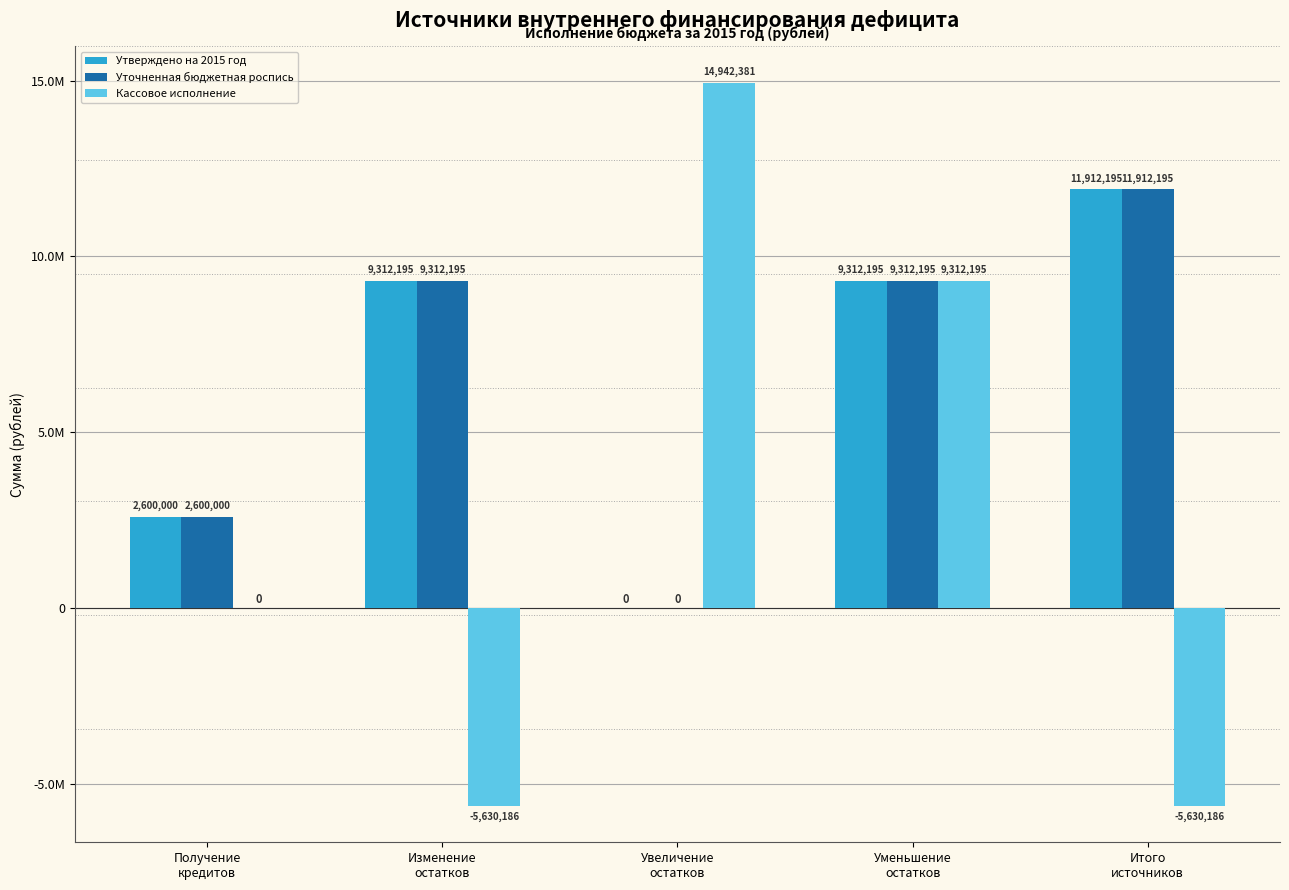

Which series has the widest spread of values?

Кассовое исполнение